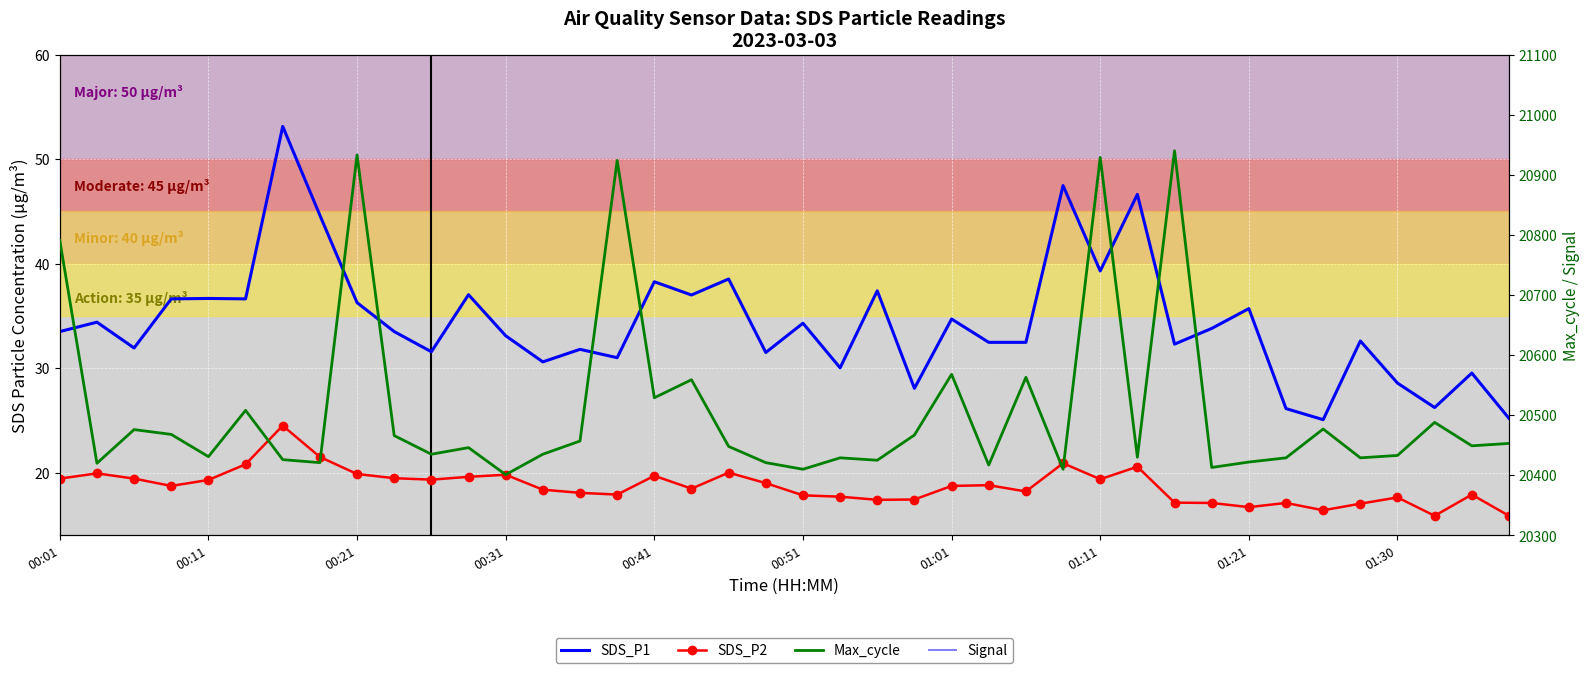

At which label does SDS_P1 first exceed 33?

00:01